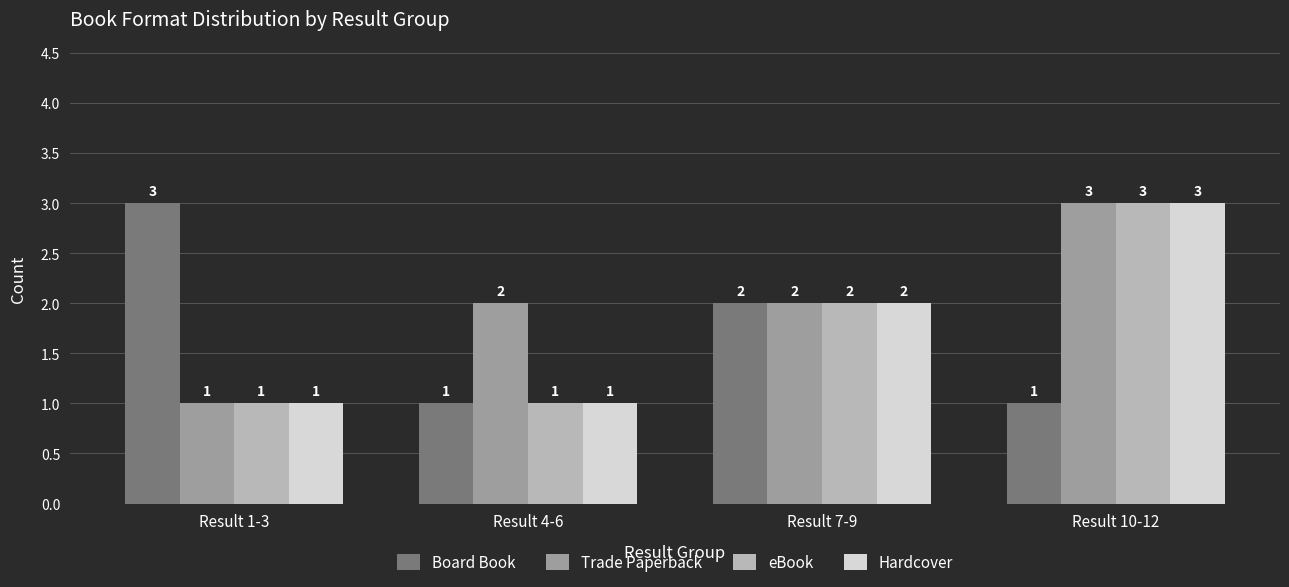

What is the sum of all Board Book values?

7